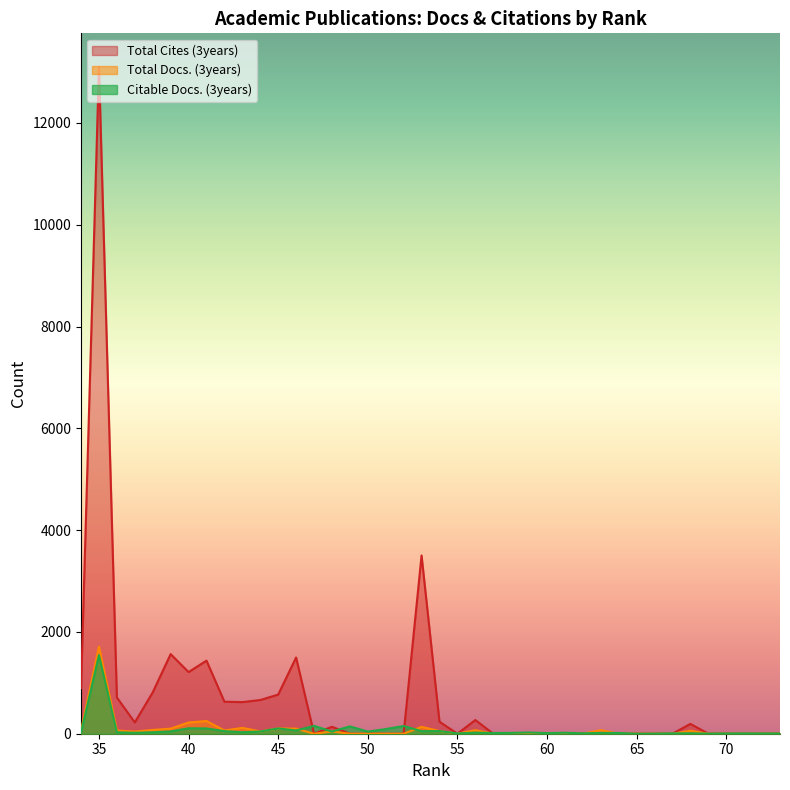

What is the difference between the second highest and minimum values in the Total Cites (3years) series?

3502